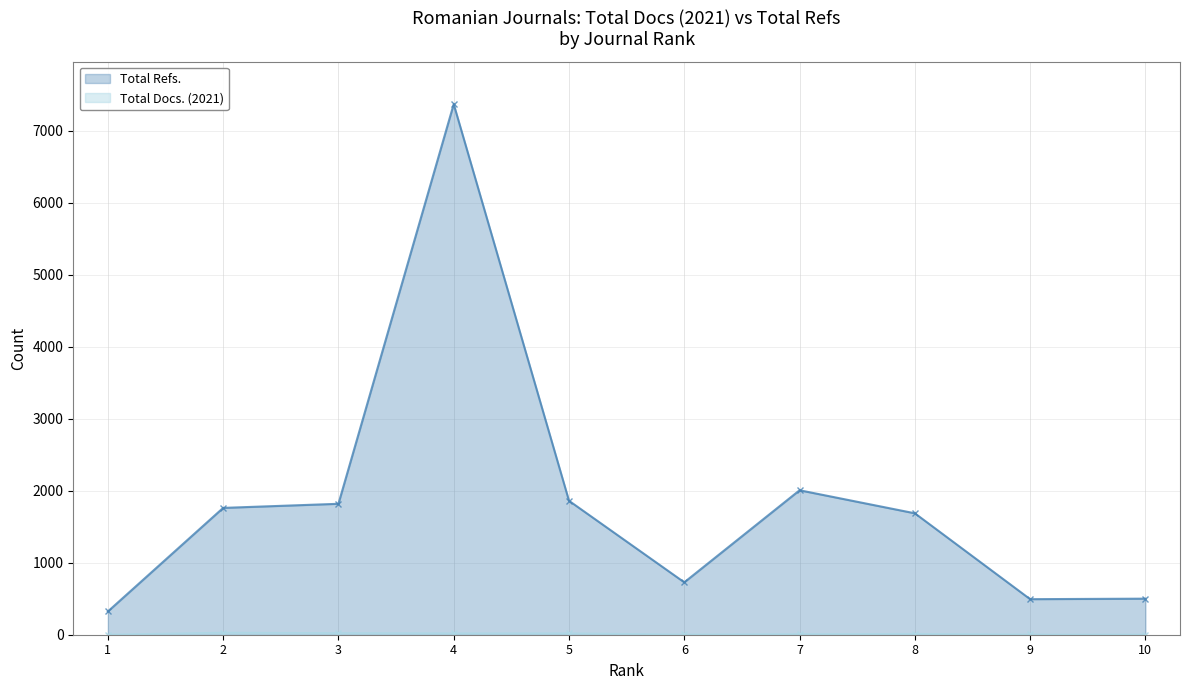

What is the difference between the second highest and second lowest values in the Total Refs. series?

1513